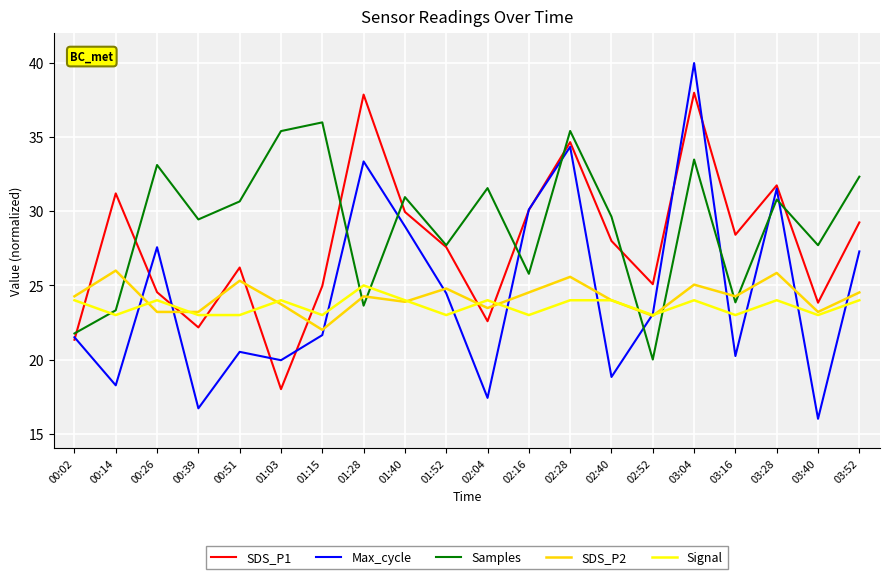

Where does the SDS_P2 series first go above 24?

00:02